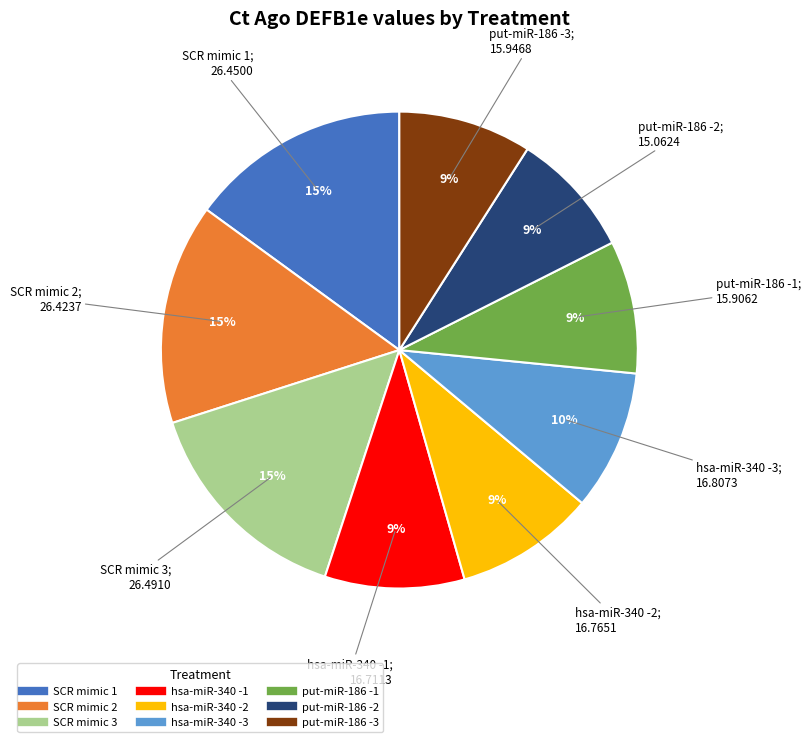

The SCR mimic 2 slice represents 26% of the pie. True or false?

False